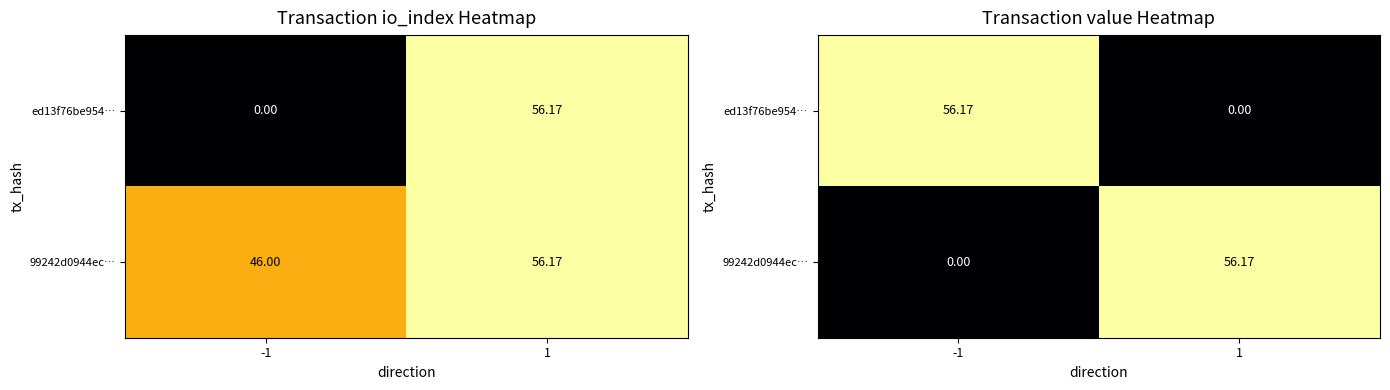

Where is ed13f76be954… nearest to the value 28?

1